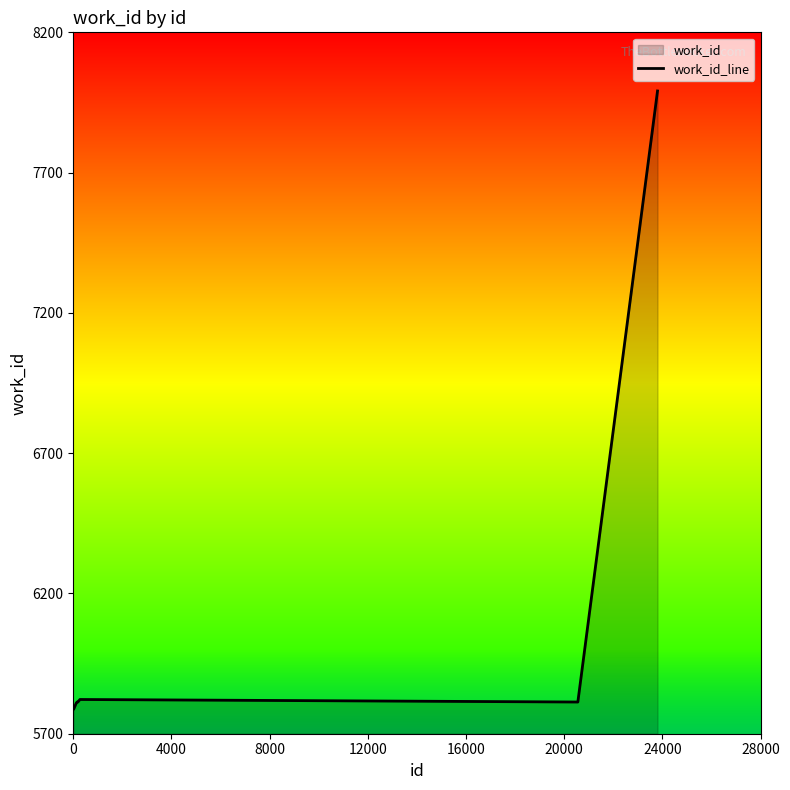

What is the greatest value displayed?

7991